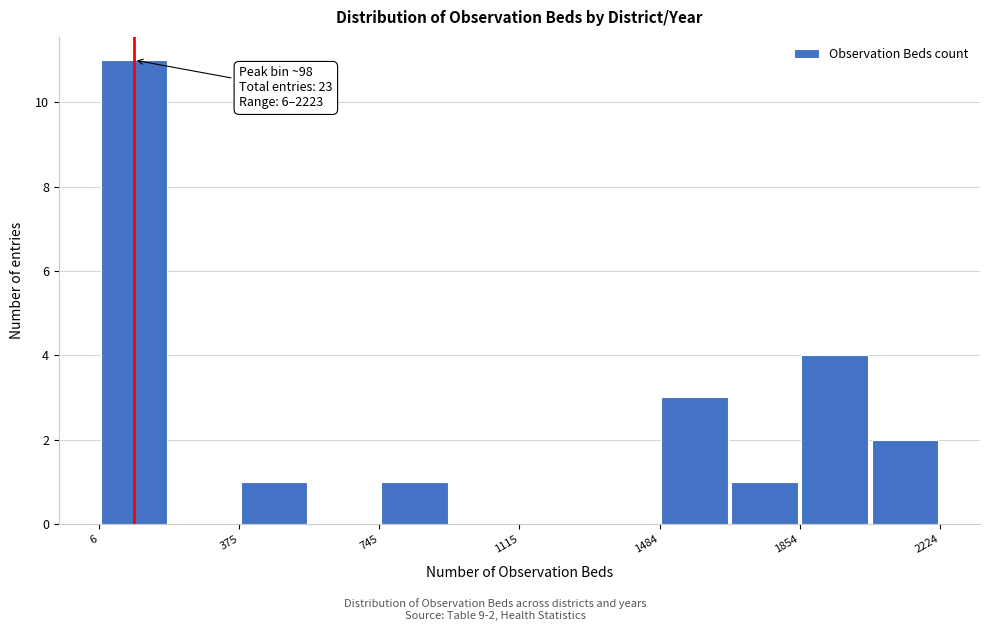

Read against the x-axis, roughly where is the centre of the tallest bar?

100